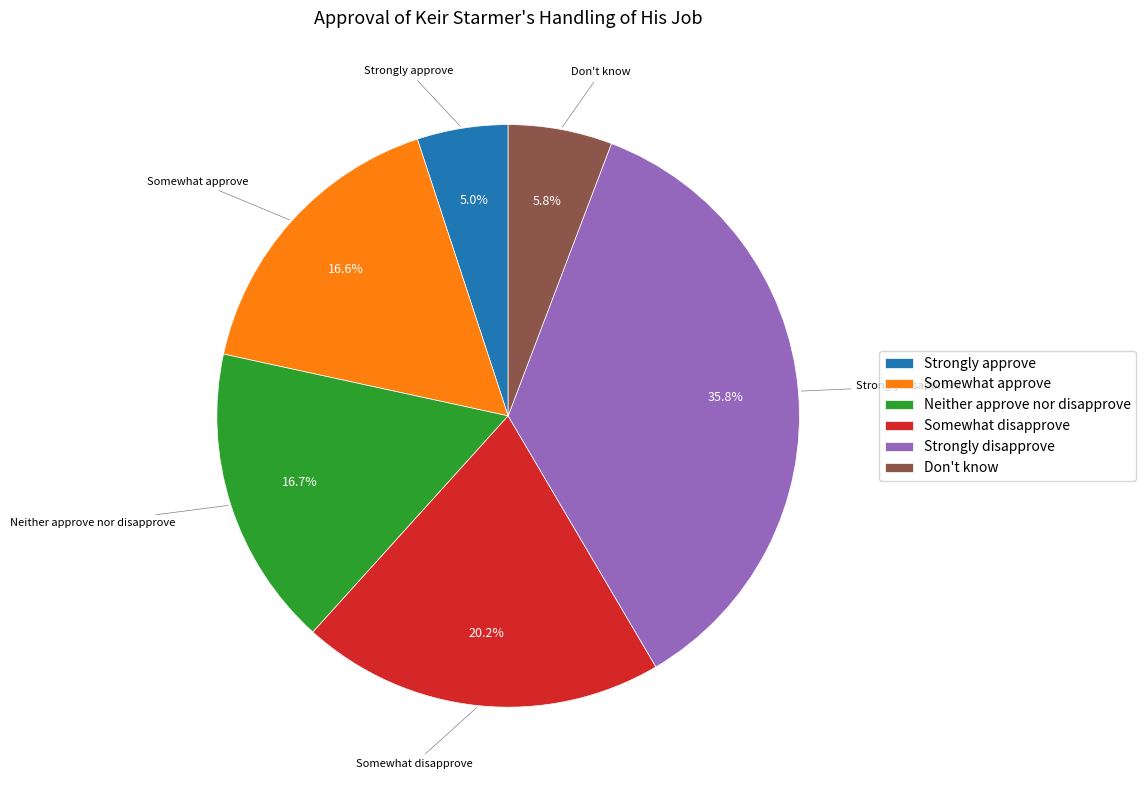

Which category has the biggest portion of the pie?

Strongly disapprove